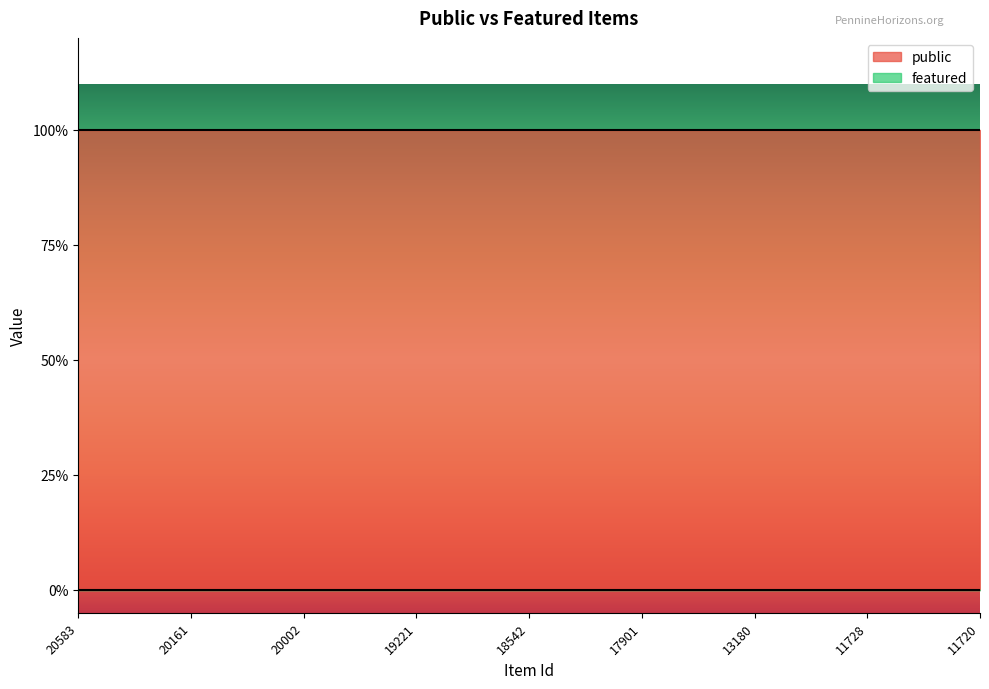

At how many categories does at least one series exceed 0?

25